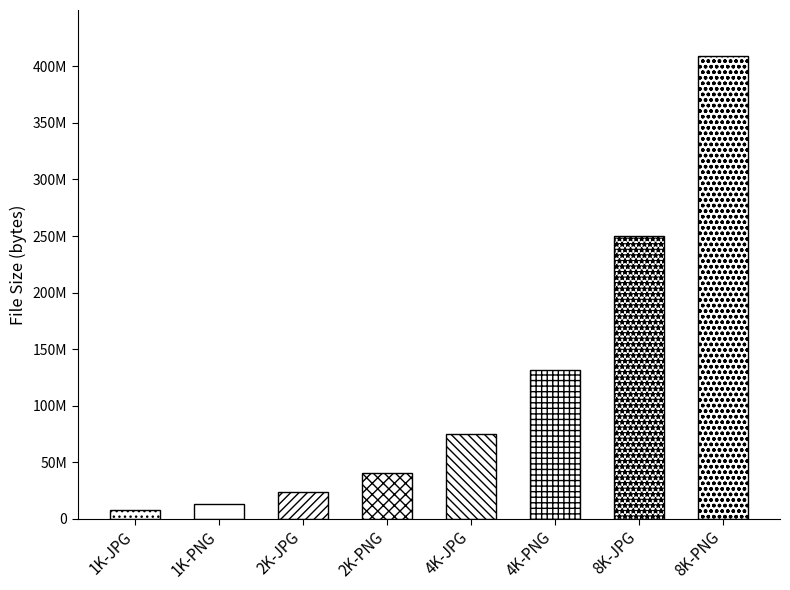

What is the difference between the maximum and minimum values?

401034337